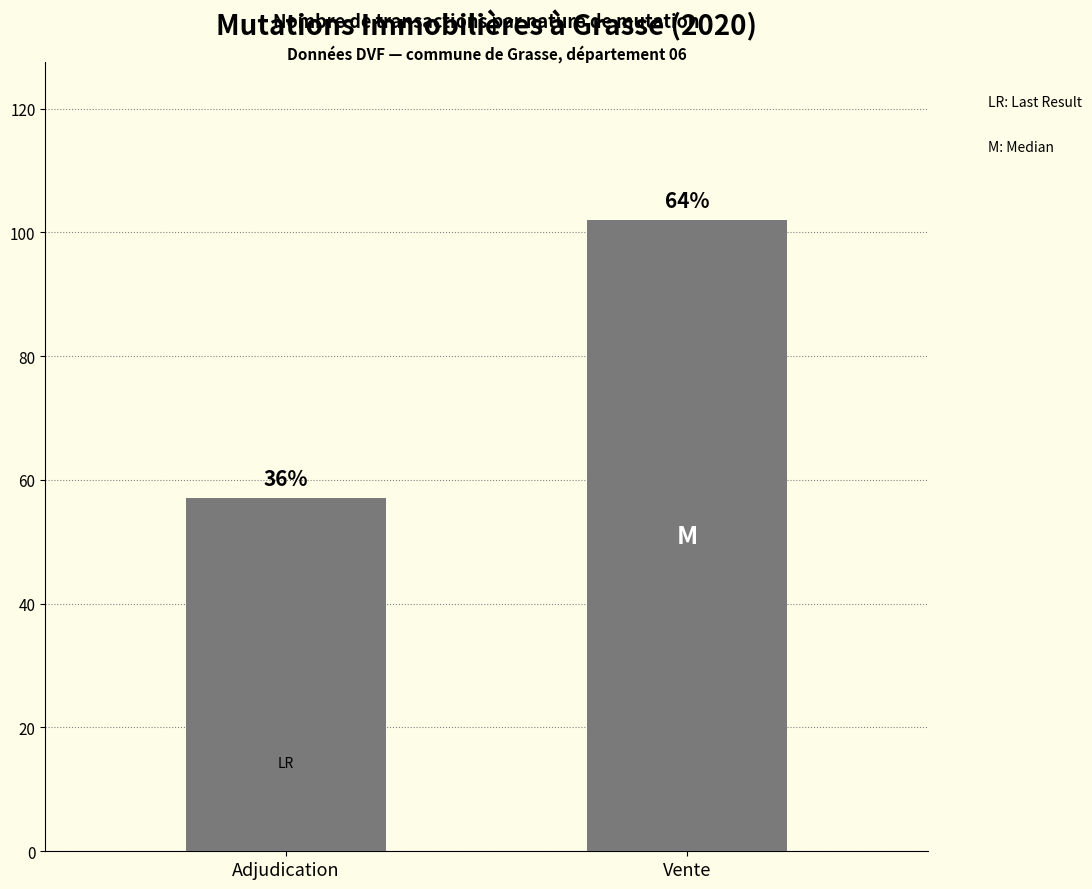

Does the chart contain any negative values?

No